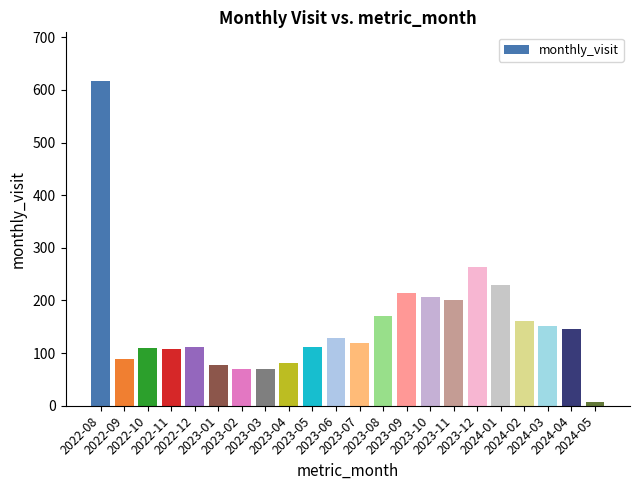

Is it true that the value at 2023-12 is 132?

False